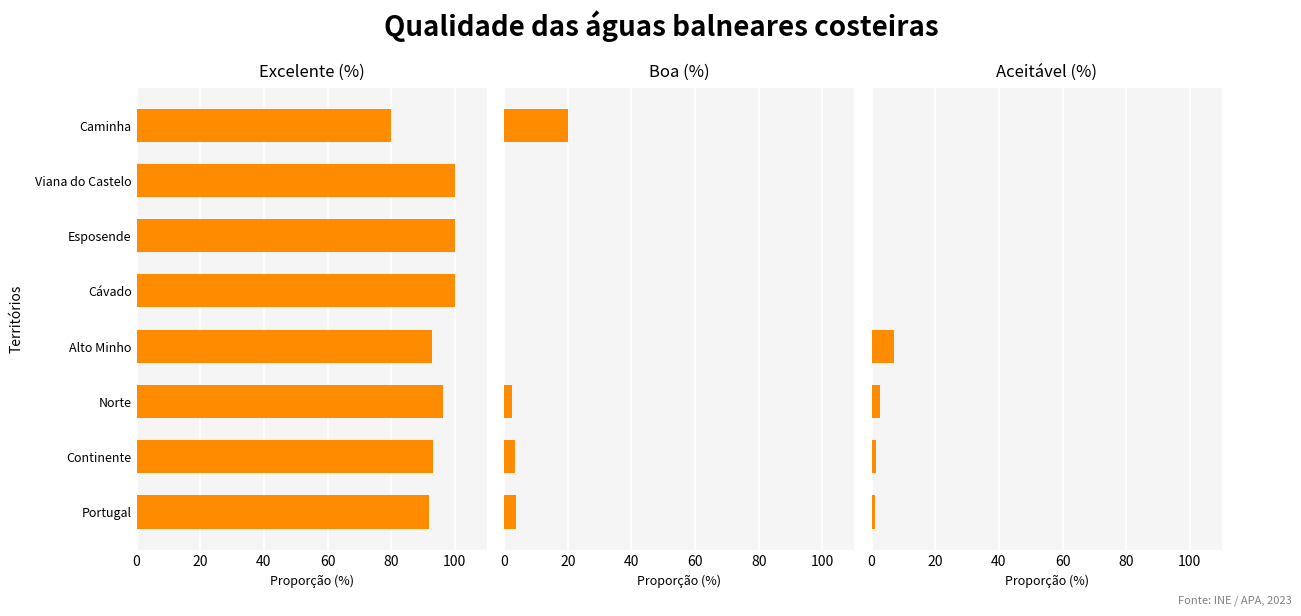

Count the number of data series in this chart.

3